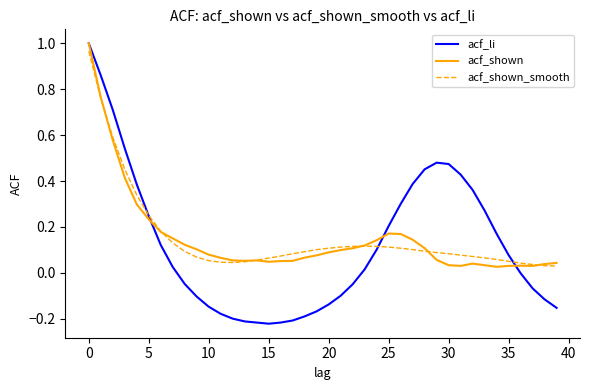

Which series has the largest range (max minus min)?

acf_li